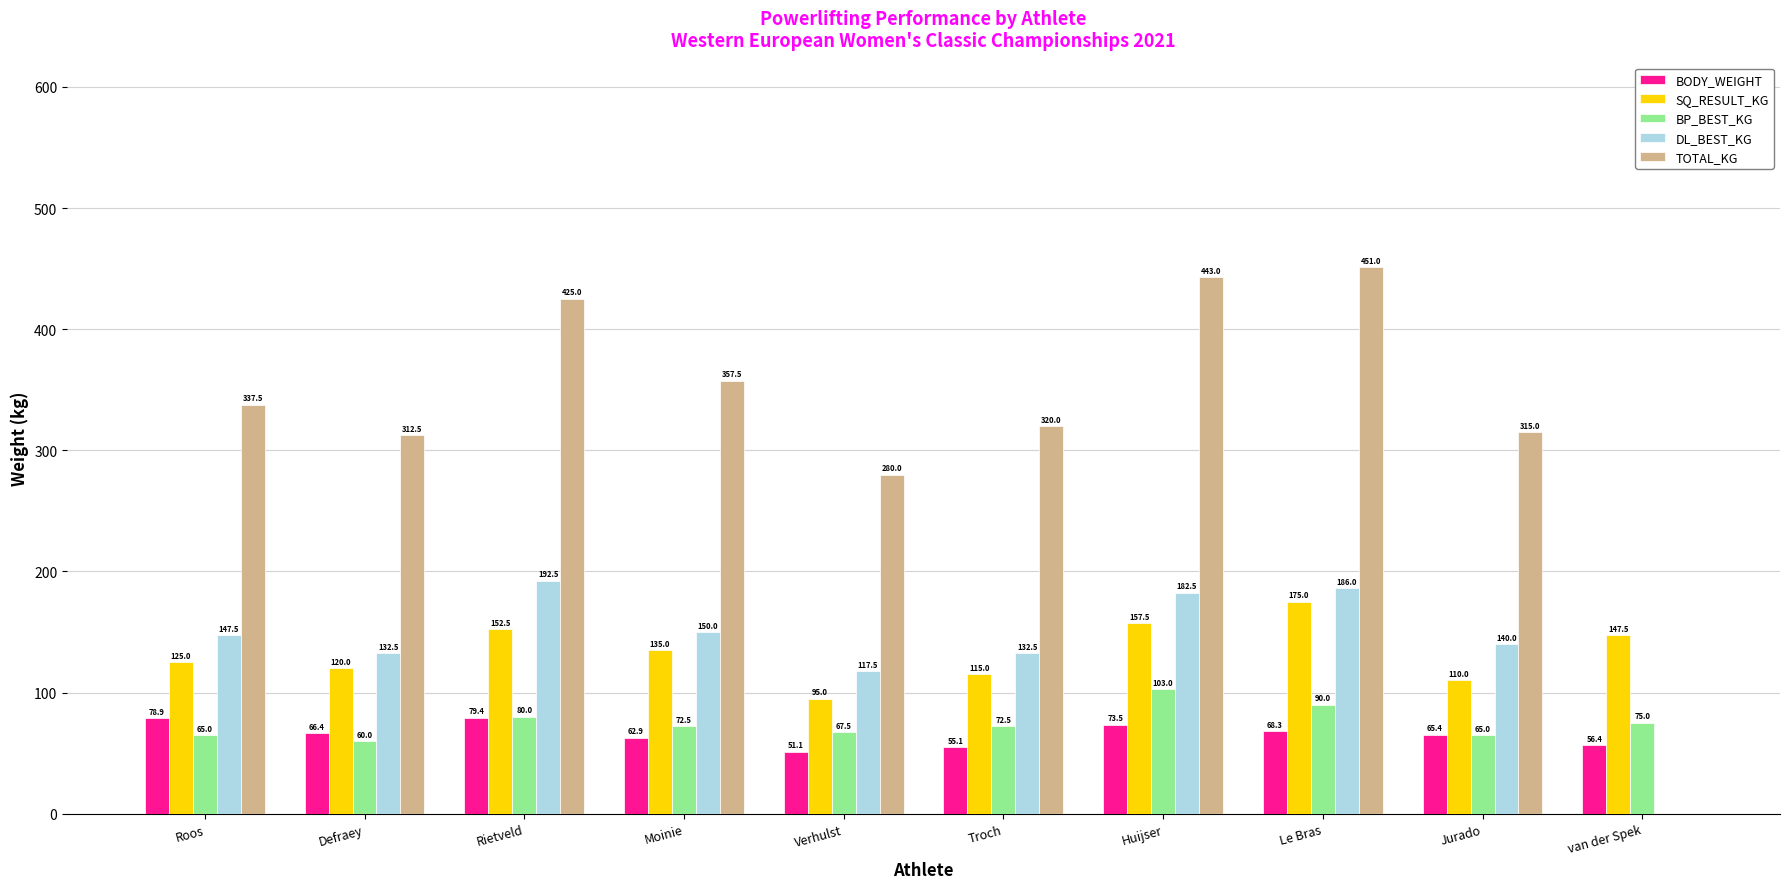

Between Huijser and van der Spek, which series saw the biggest shift?

TOTAL_KG